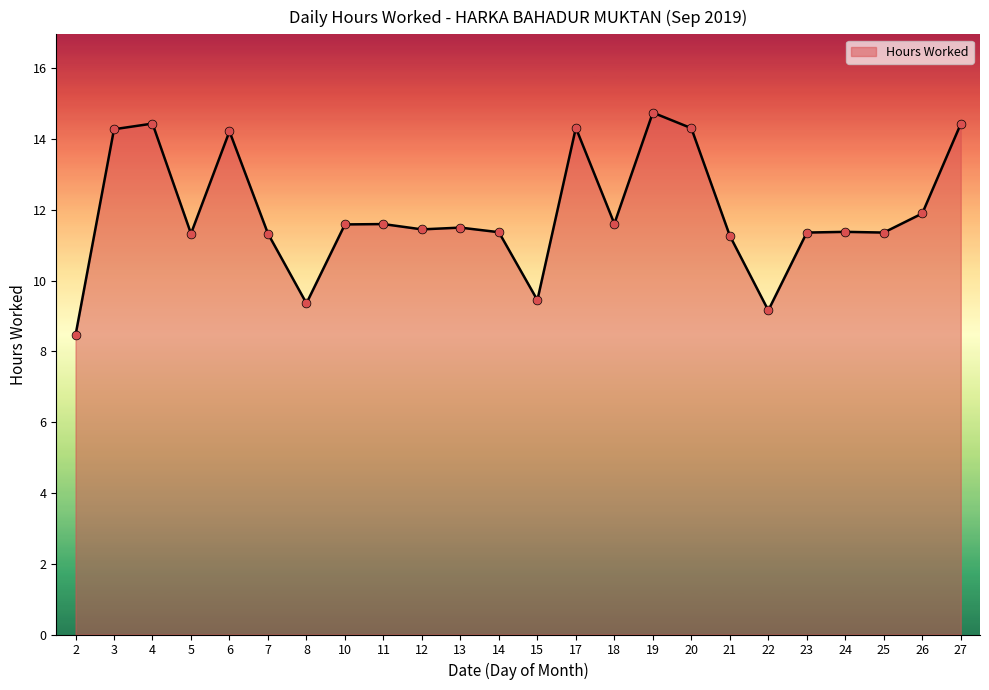

Which has a higher value, 15 or 12?

12